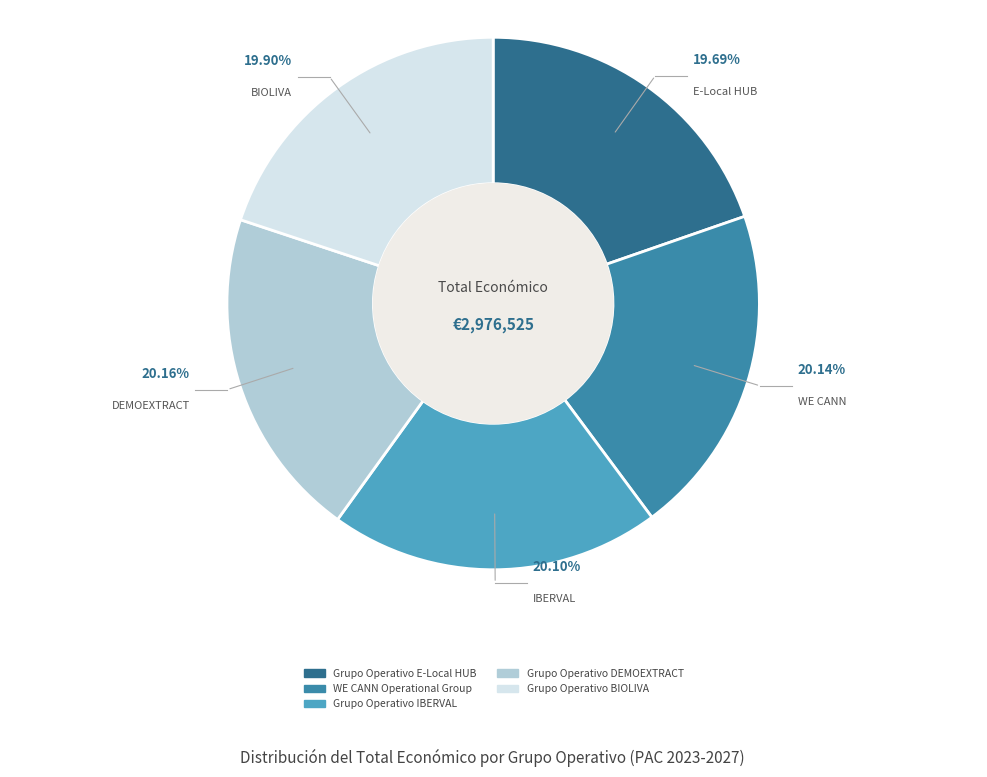

Does any single category account for the majority?

No